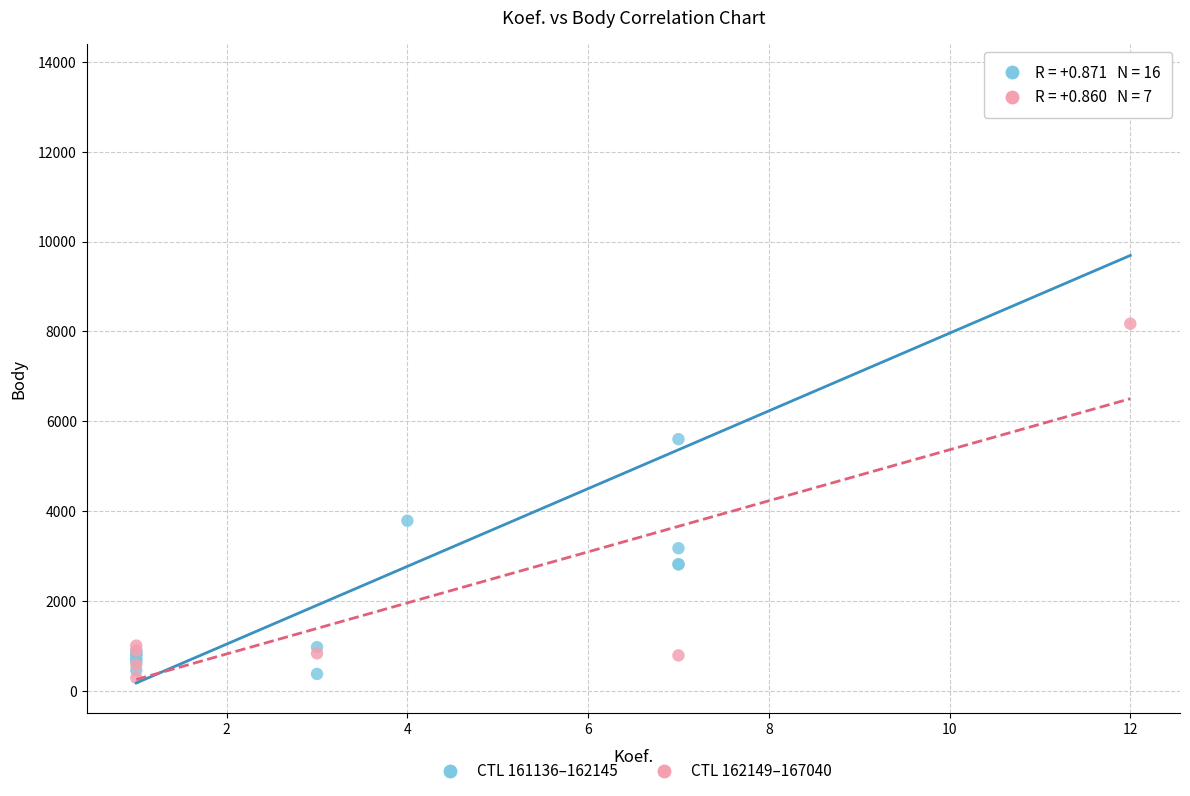

Which series has the largest Y range (max minus min)?

CTL 161136–162145